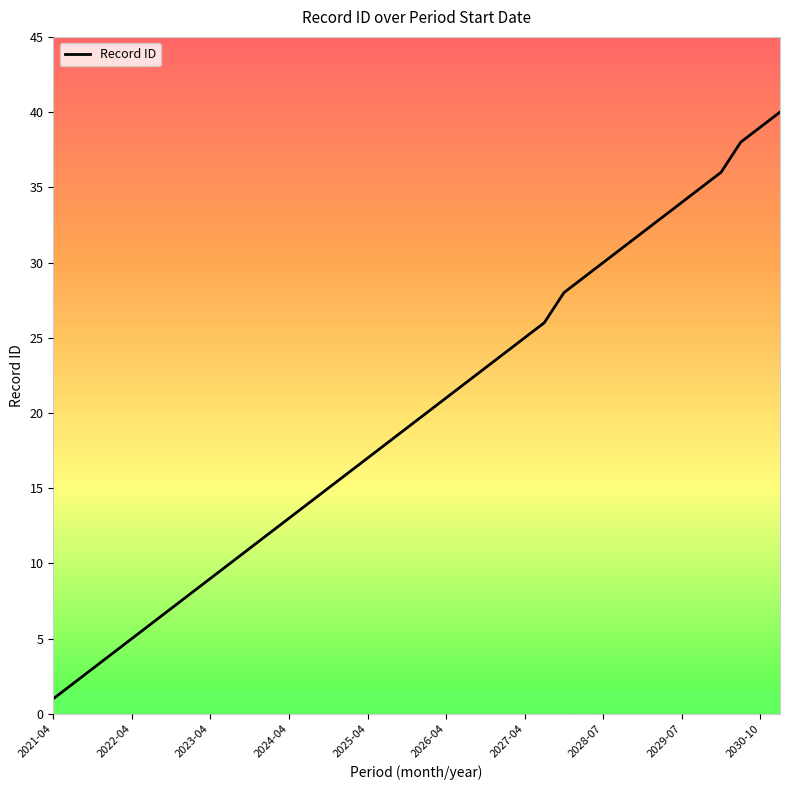

What is the difference between the maximum and minimum values?

39